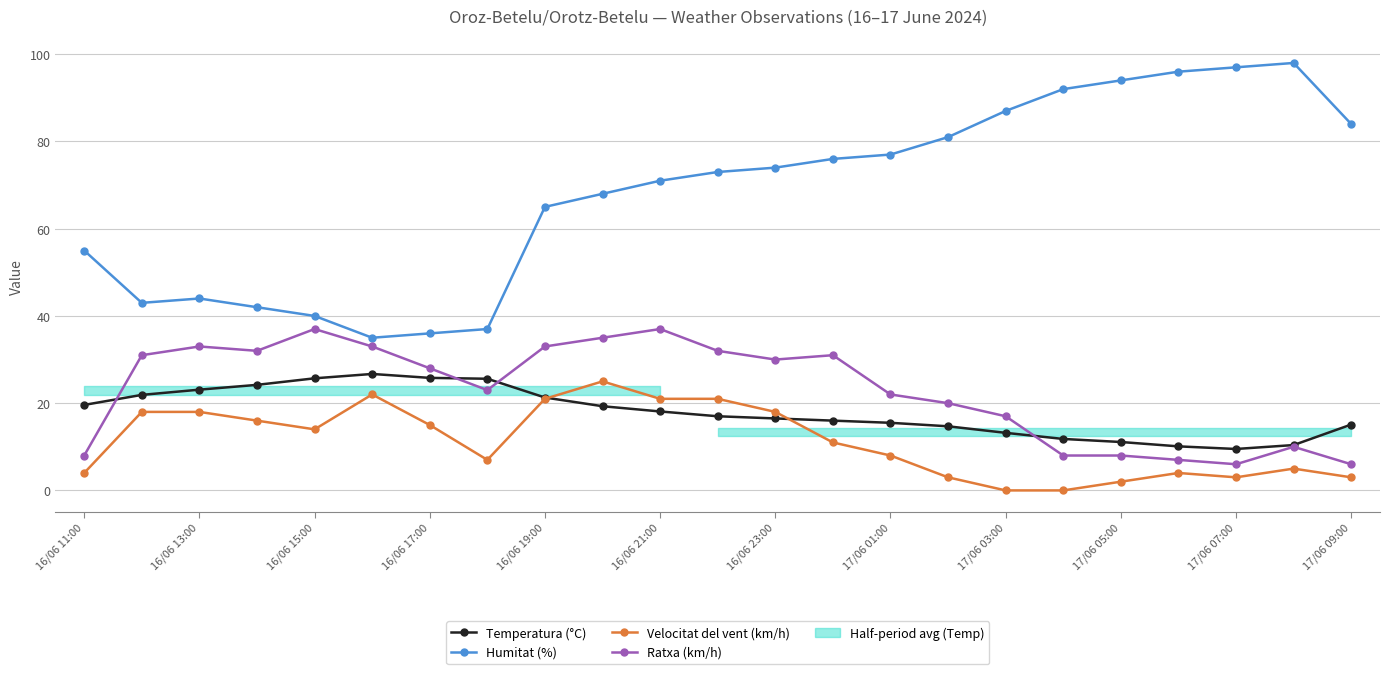

What is the minimum value for Ratxa (km/h)?

6.0